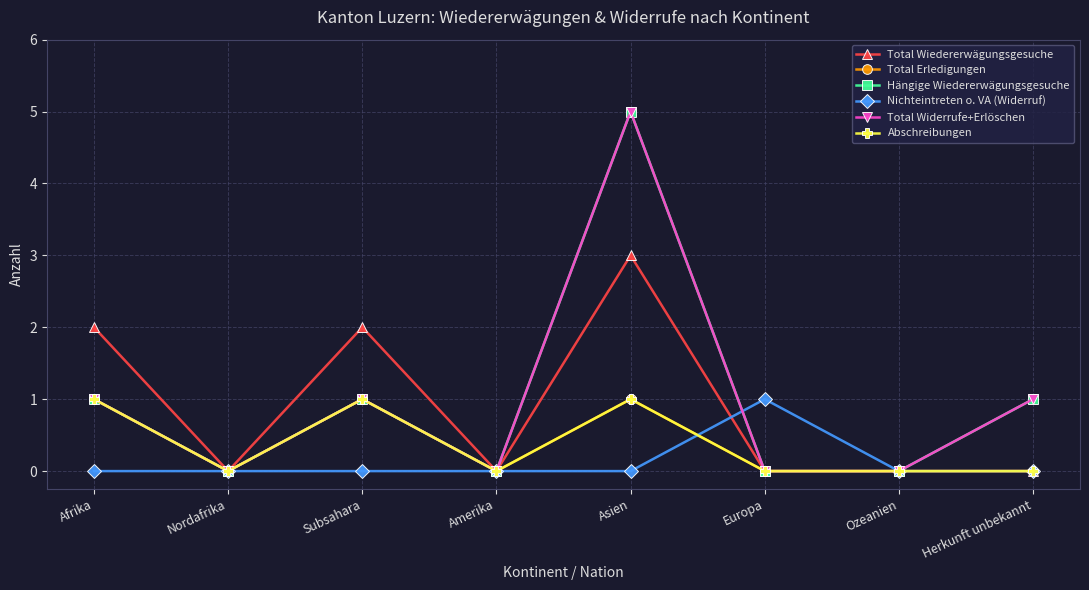

Is this an area chart (filled region under the line)?

No